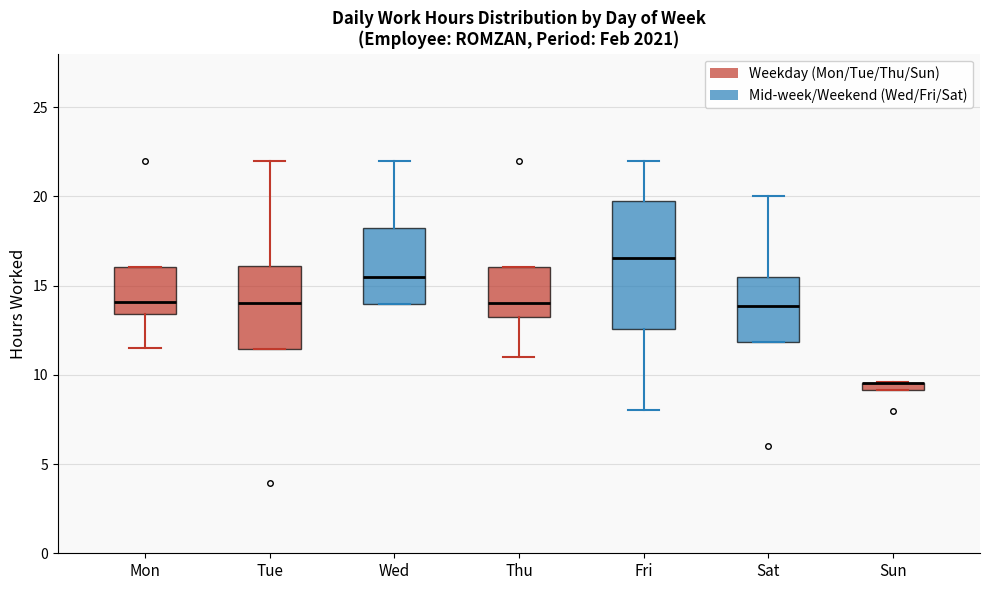

Which box is the tallest, from its lower edge to its upper edge?

Fri